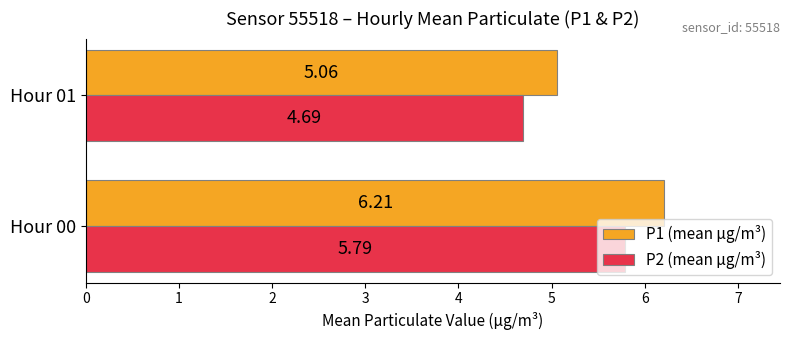

What is the average value of the P1 (mean µg/m³) series?

5.6